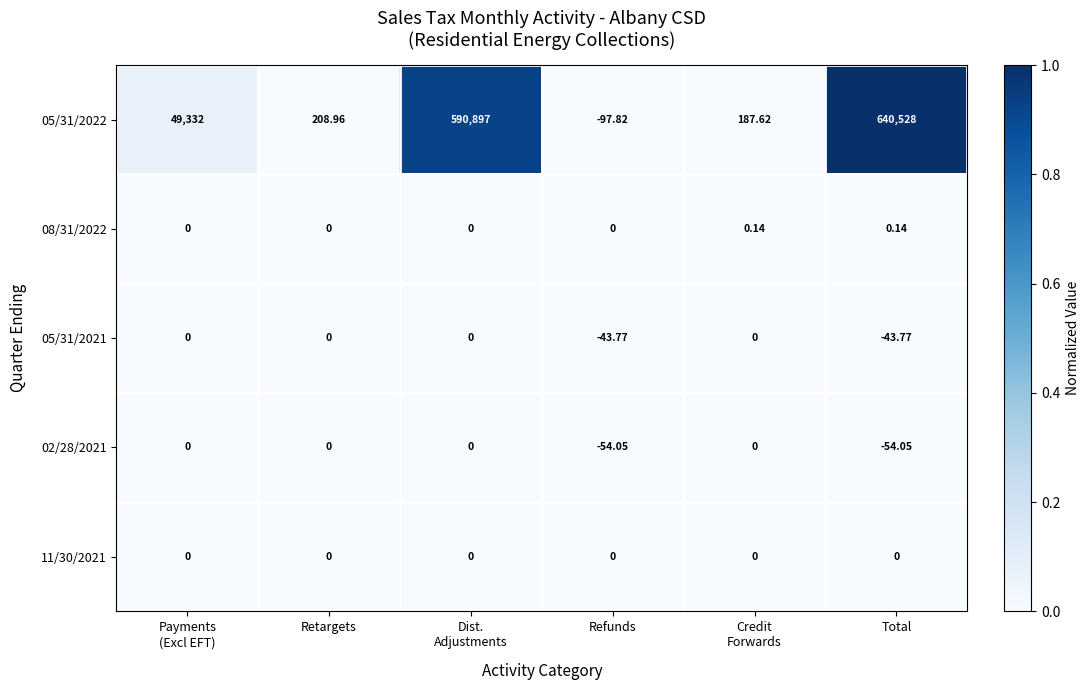

At which category does the chart reach its minimum across all series?

Refunds